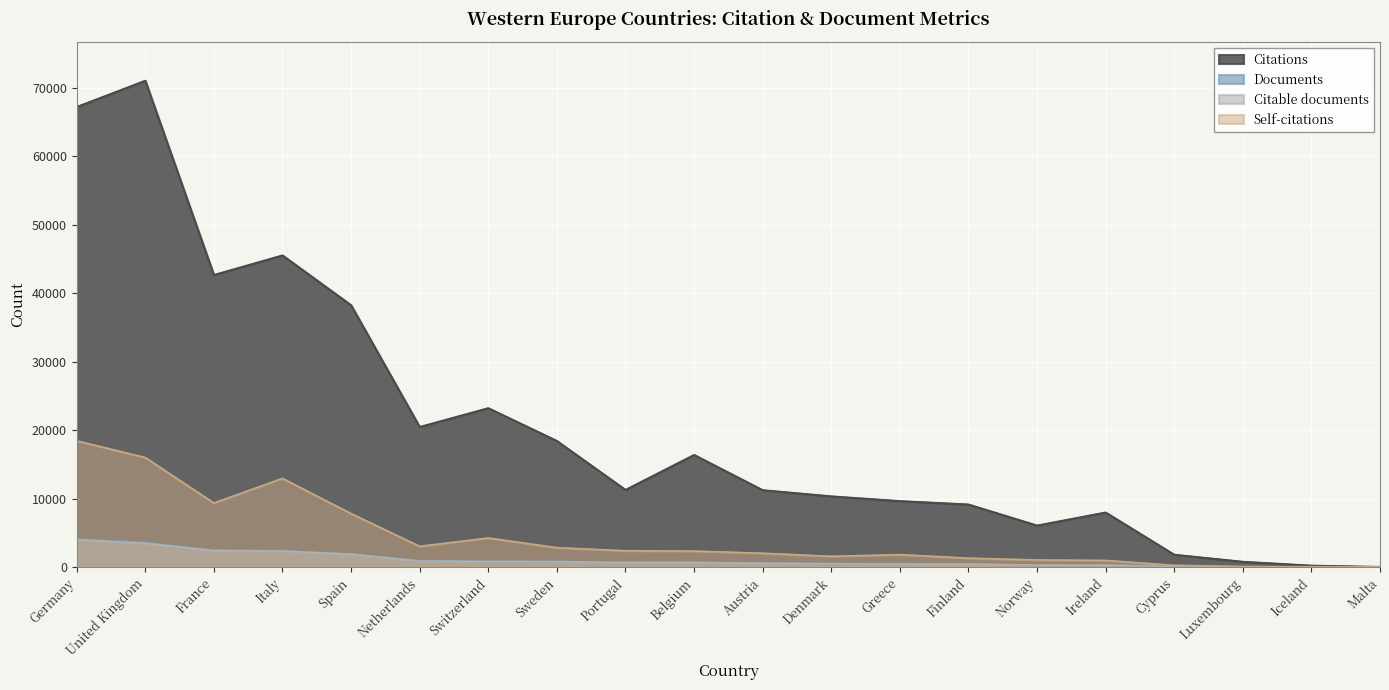

In Citations, how many points are higher than both neighbors (excluding endpoints)?

5